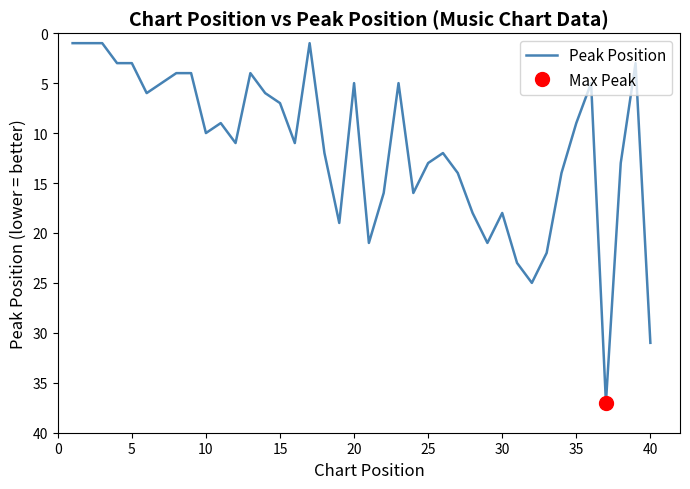

The value of Peak Position at 30 is 28. True or false?

False